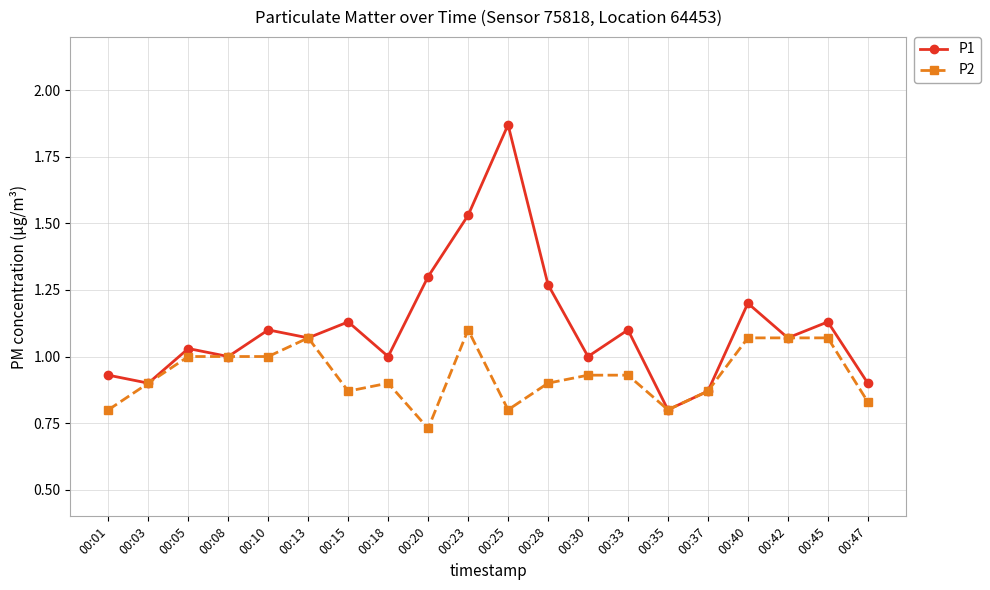

How many lines are shown in the chart?

2